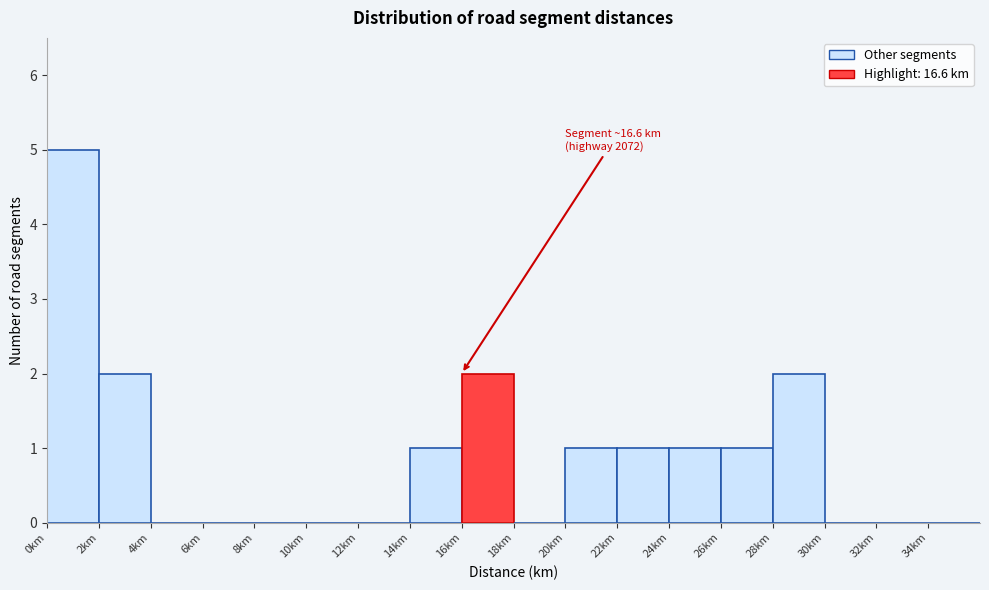

Which range on the x-axis has the tallest bar?

0 to 2